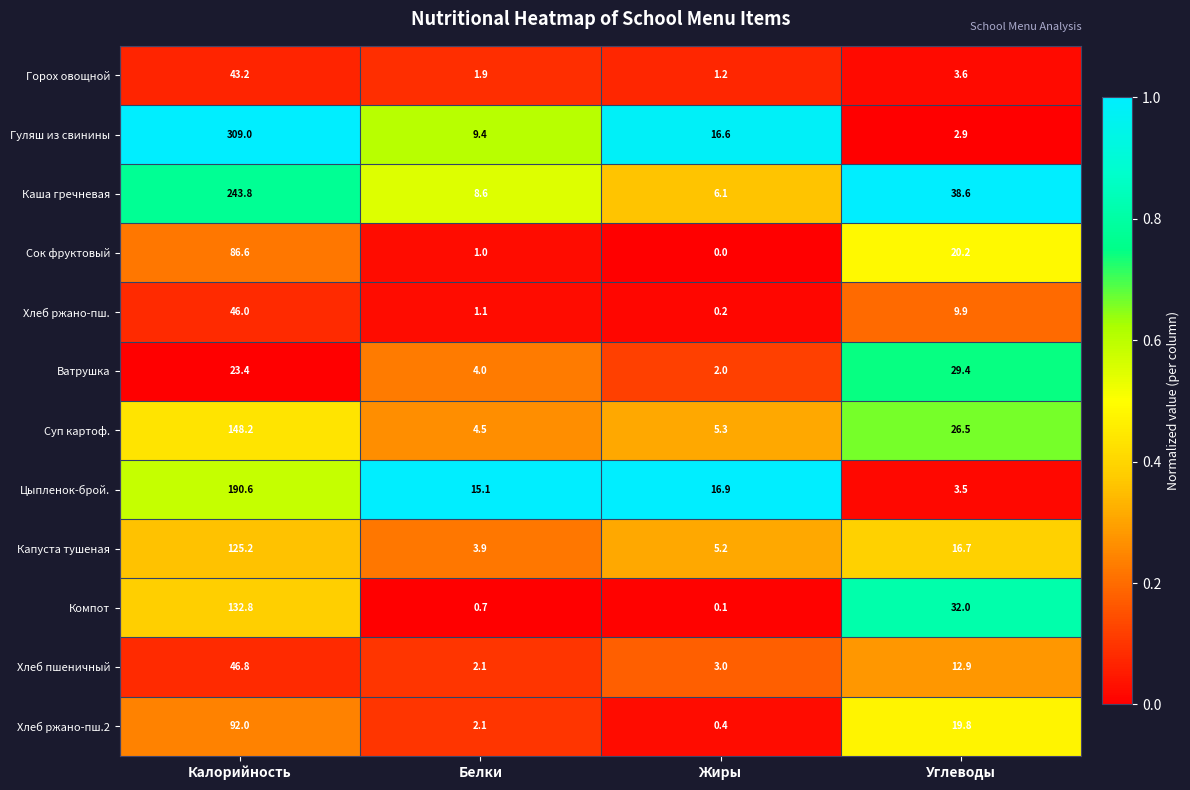

List the labels in order of Суп картоф. value, smallest first.

Белки, Жиры, Углеводы, Калорийность